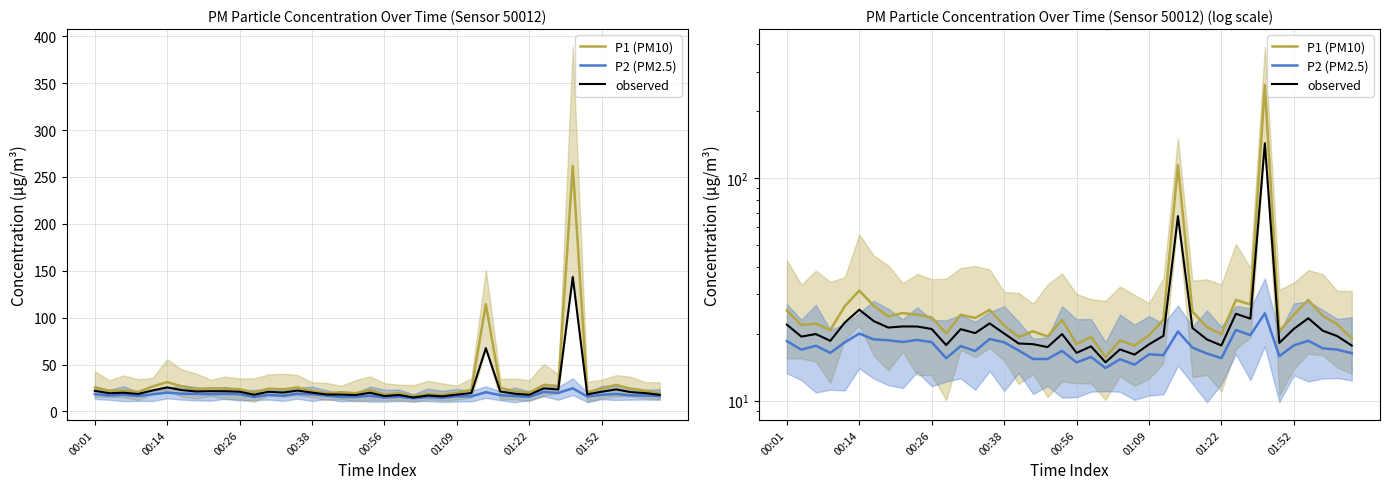

What are all the series names shown in the legend?

P1 (PM10), P2 (PM2.5), observed